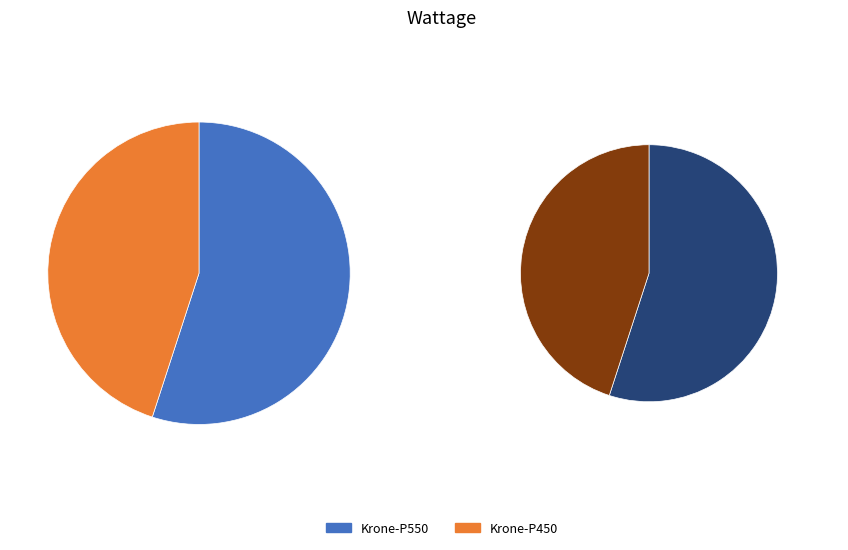

To the nearest percent, what portion does Krone-P450 represent?

45%